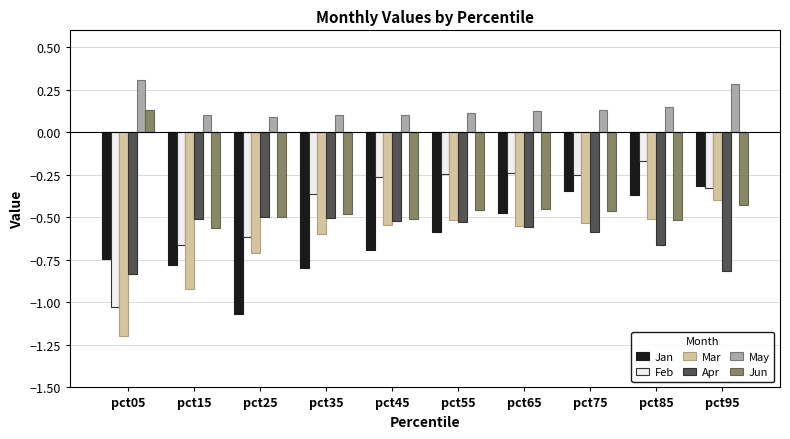

Where is Jun nearest to the value 0?

pct05